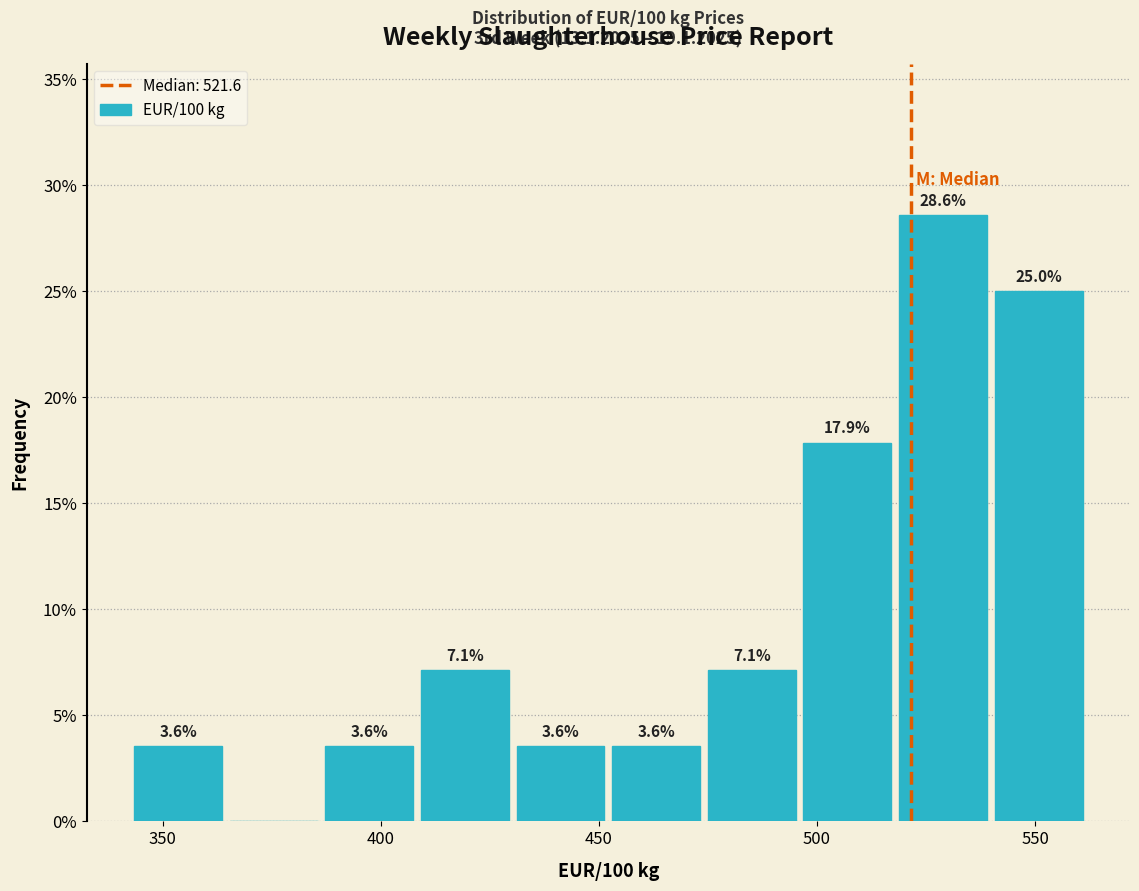

Which range on the x-axis has the tallest bar?

520 to 540